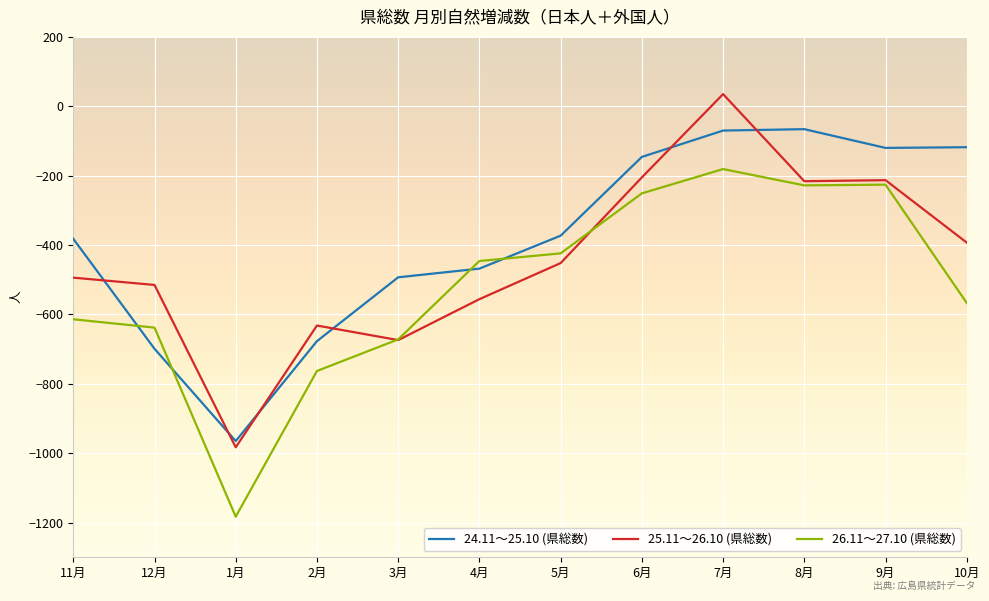

What position from the left is 7月?

9